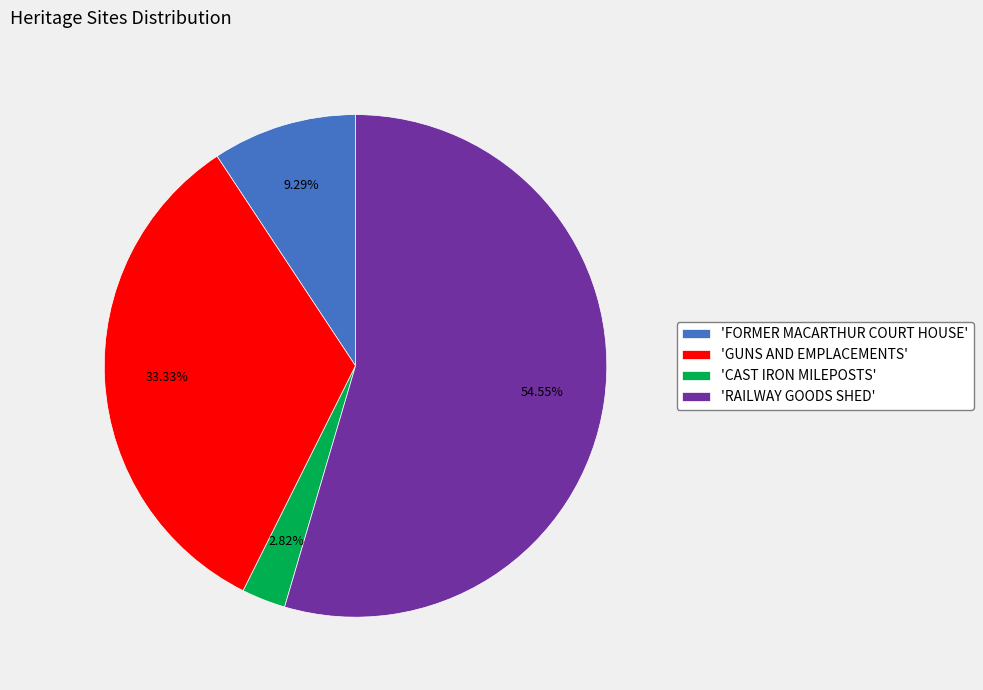

Do 'GUNS AND EMPLACEMENTS' and 'CAST IRON MILEPOSTS' together represent more than half of the pie?

No